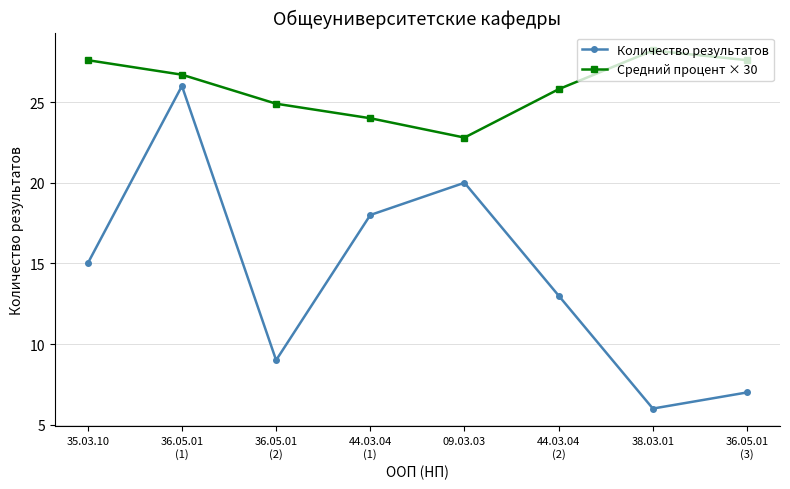

Where is Количество результатов nearest to the value 16?

35.03.10